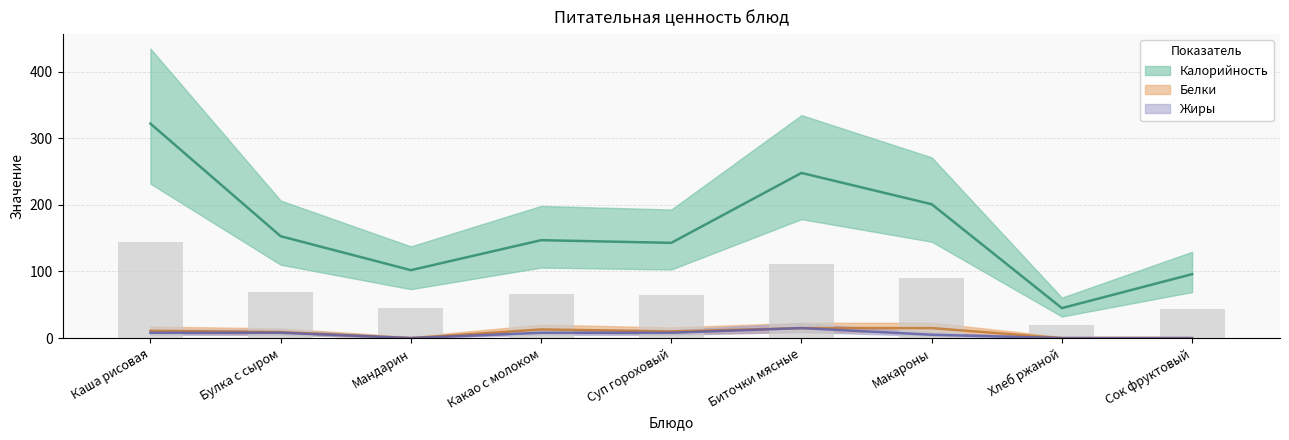

Does the chart contain stacked bars?

No